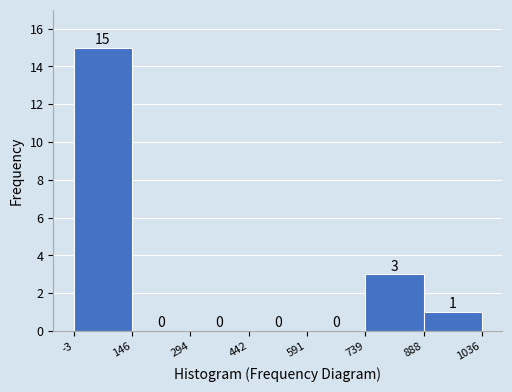

Reading left to right, transcribe this chart: for each bar, give the range it covers on the x-axis and its height.

-3 to 146: 15
146 to 294: 0
294 to 442: 0
442 to 591: 0
591 to 739: 0
739 to 888: 3
888 to 1036: 1